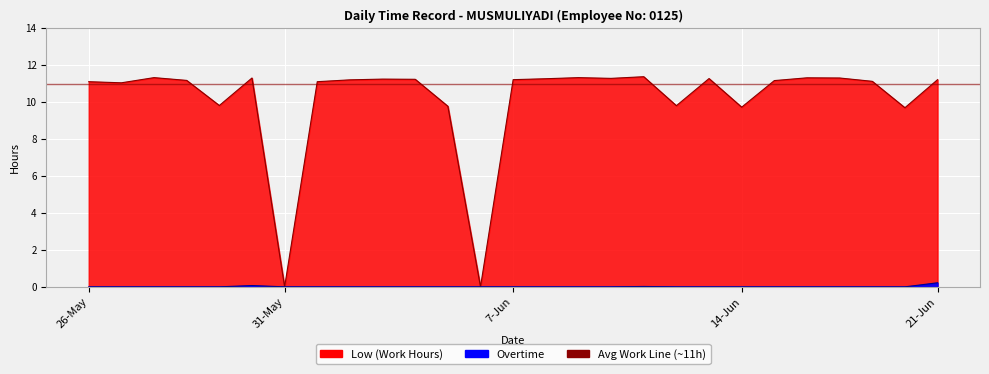

True or false: Overtime has more than 0 points higher than both neighbors.

True